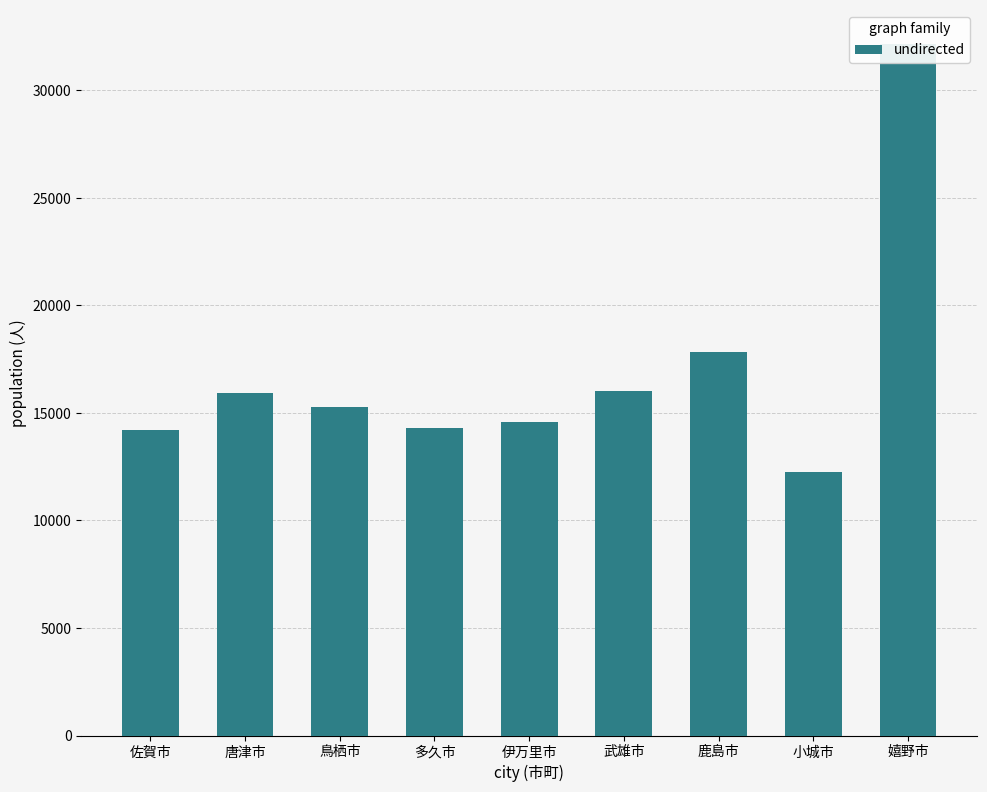

What position from the right is 武雄市?

4